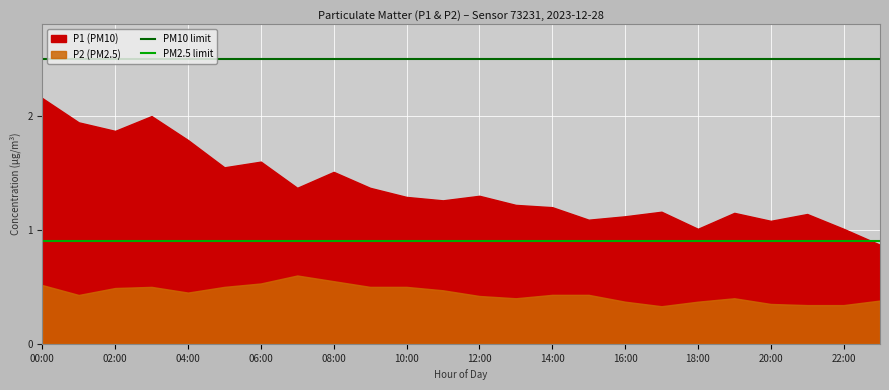

What is the greatest value displayed?

2.5